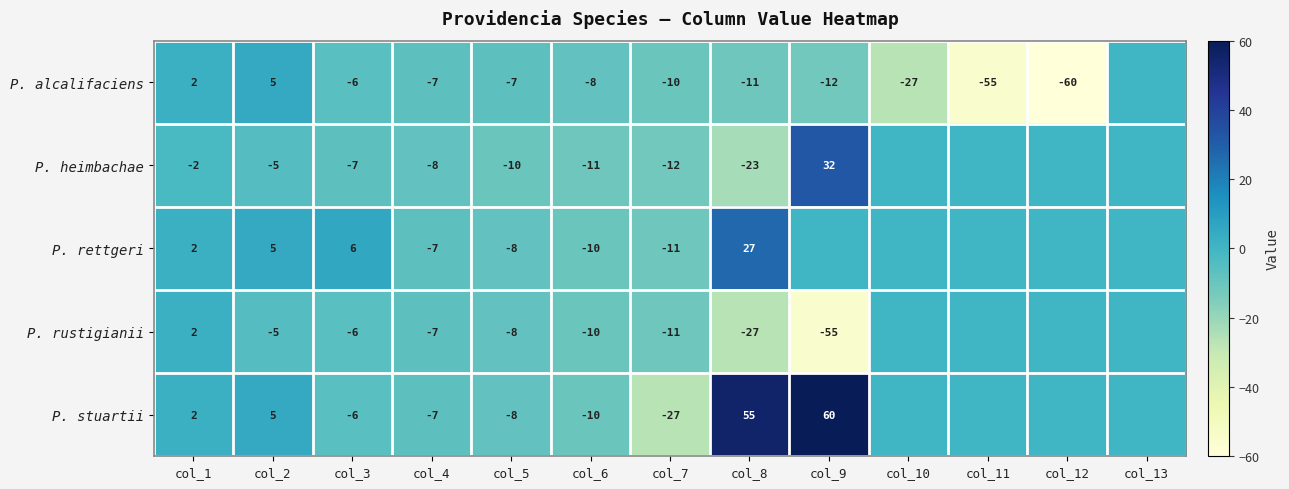

Is the value of P. alcalifaciens at col_6 greater than the value of P. heimbachae at col_8?

Yes